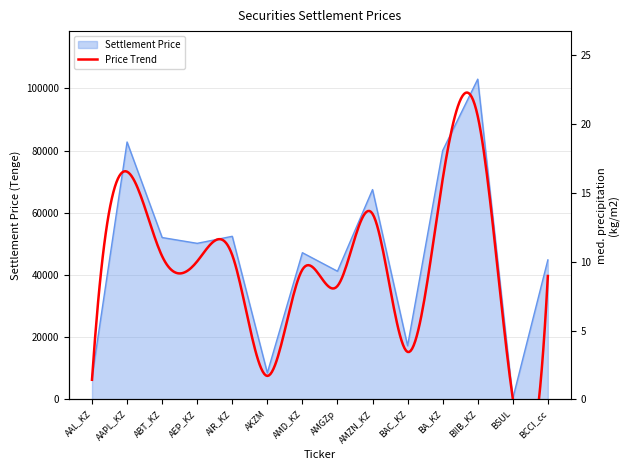

The chart shows a value of 8521.9 at AKZM. True or false?

True